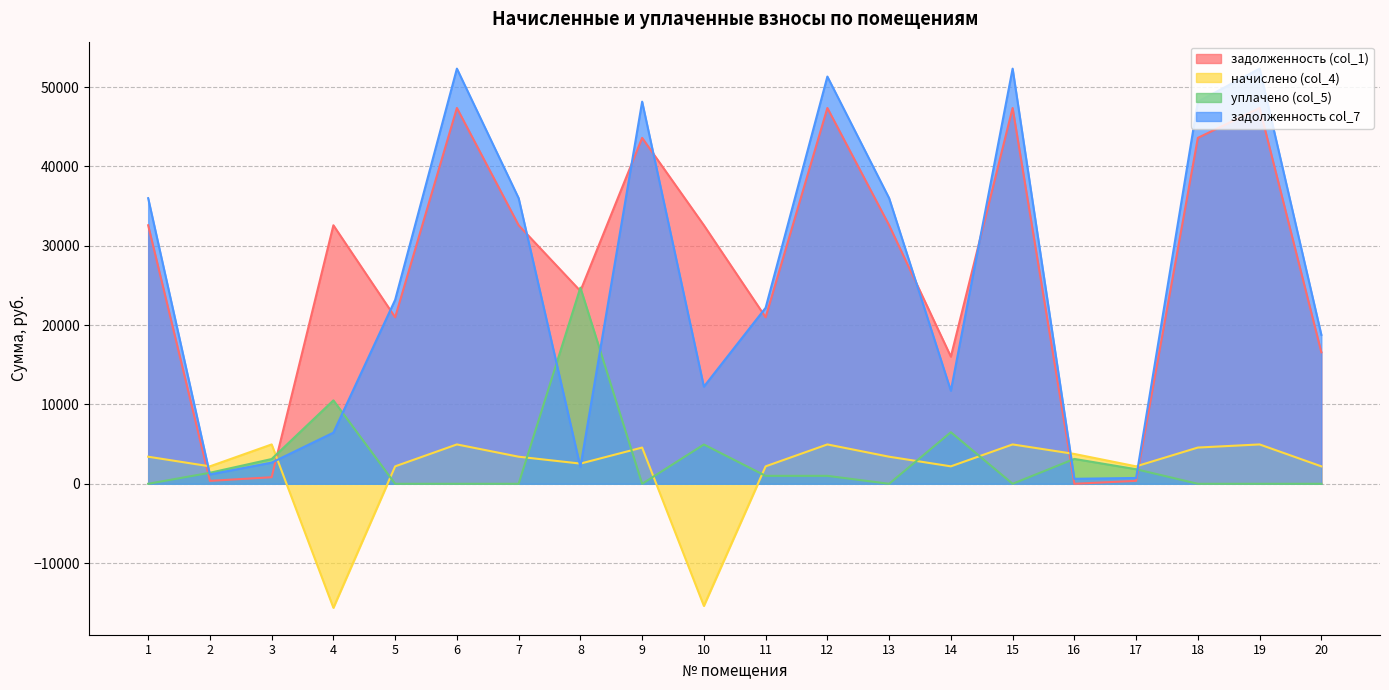

What are all the series names shown in the legend?

задолженность (col_1), начислено (col_4), уплачено (col_5), задолженность col_7